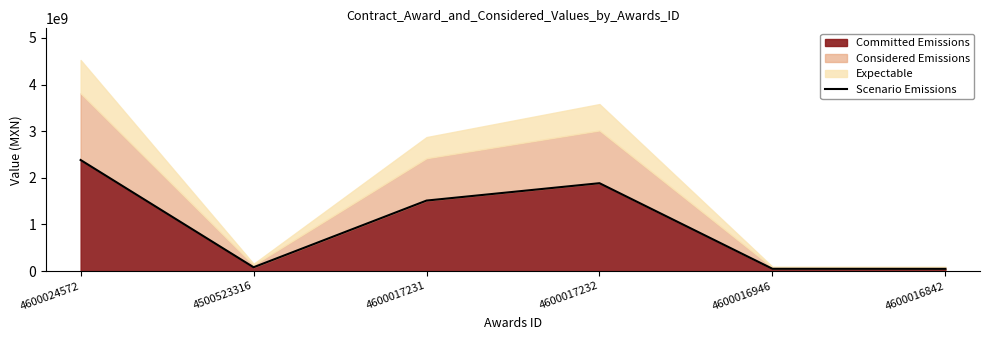

How many points are lower than both their immediate neighbors (excluding endpoints)?

1